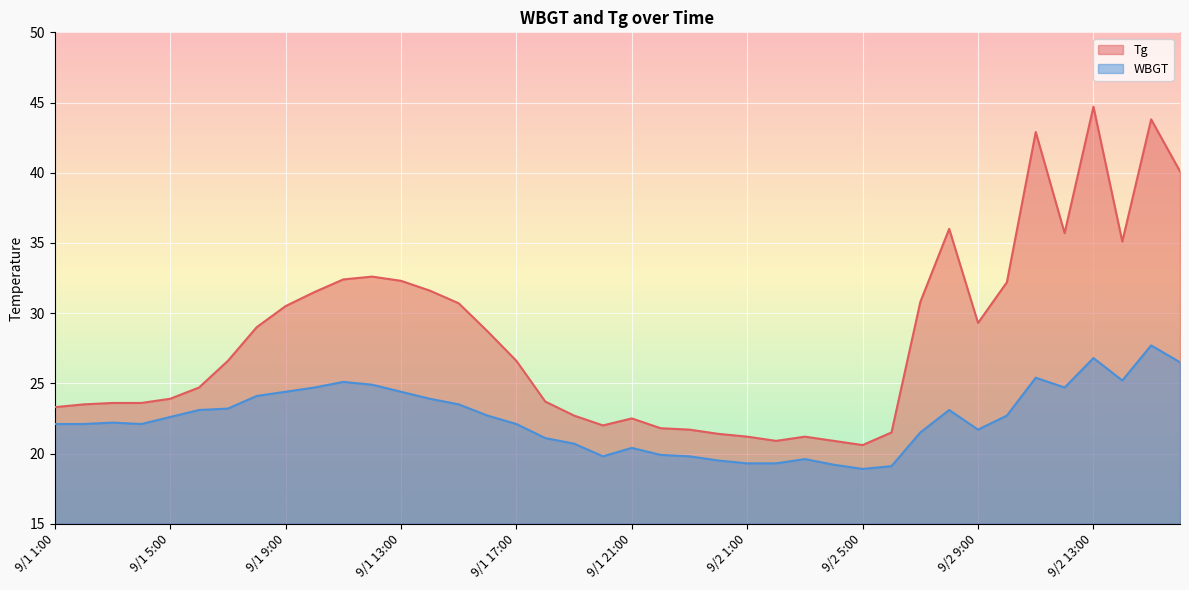

True or false: WBGT and Tg cross at least once.

False